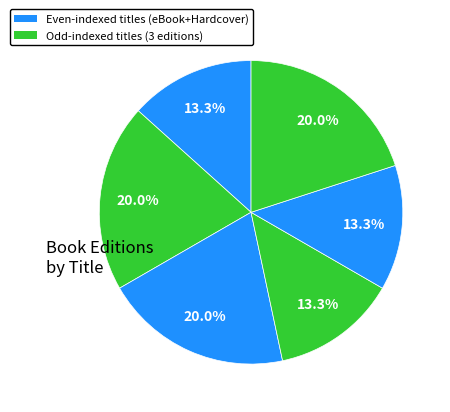

How many slices are in this pie chart?

6